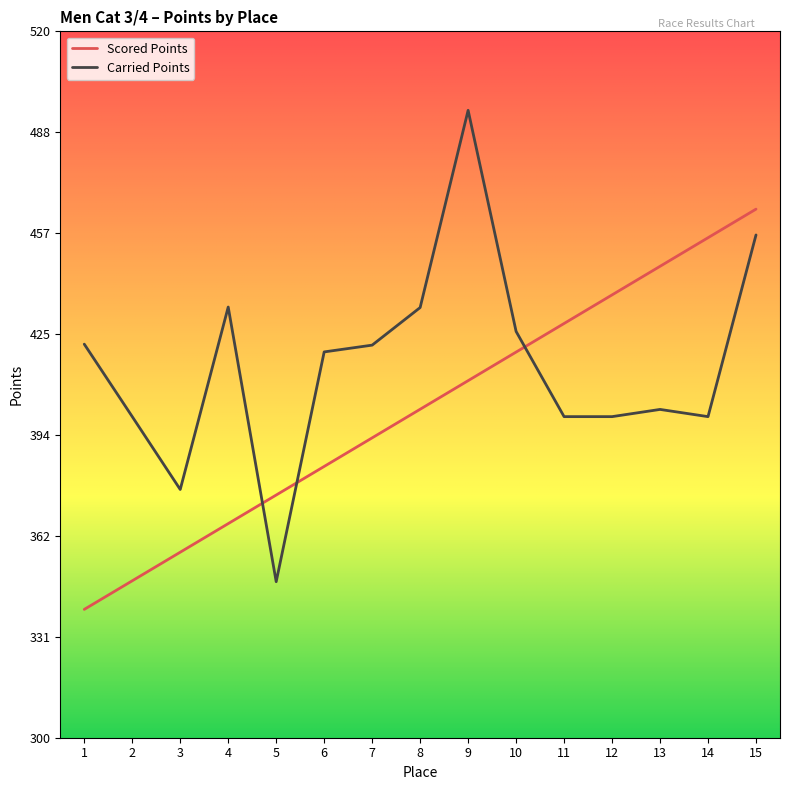

List the series in order of their peak value, lowest first.

Scored Points, Carried Points